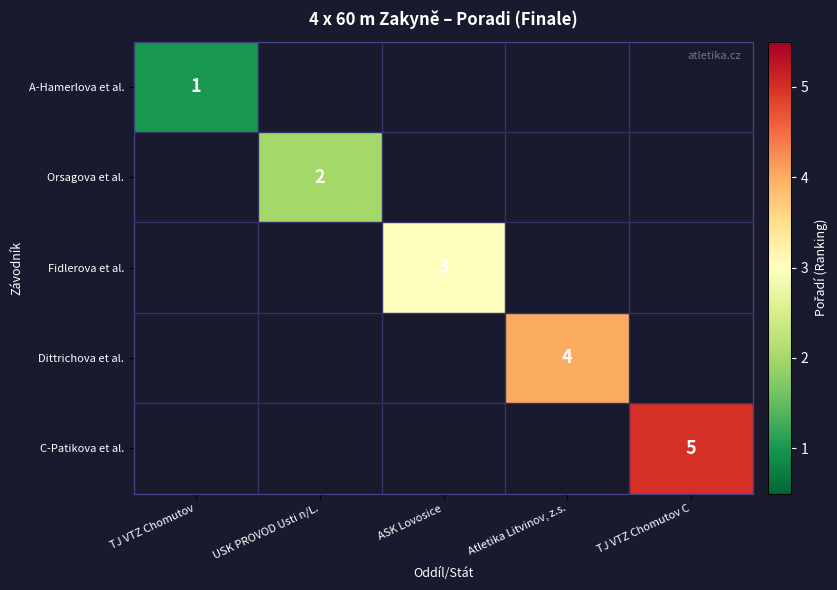

The value of Dittrichova et al. at Atletika Litvinov, z.s. is 3. True or false?

False